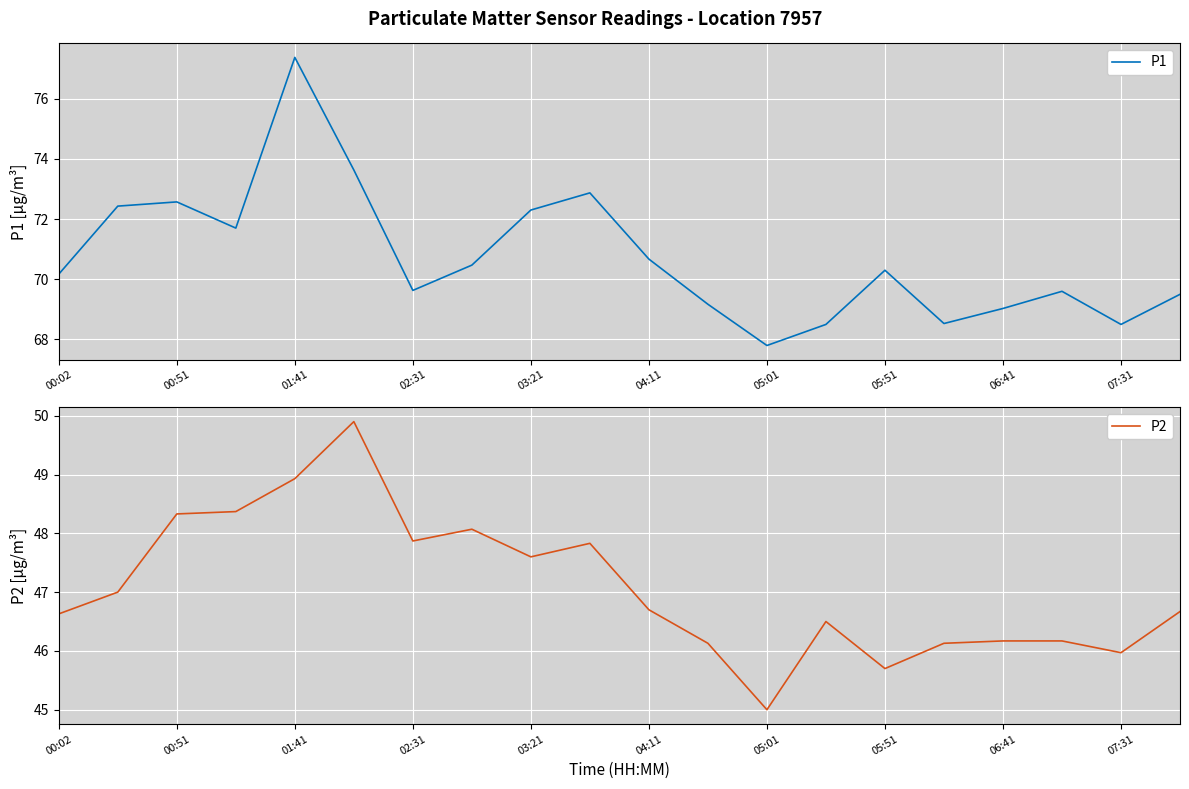

What is the maximum value for P1?

77.4